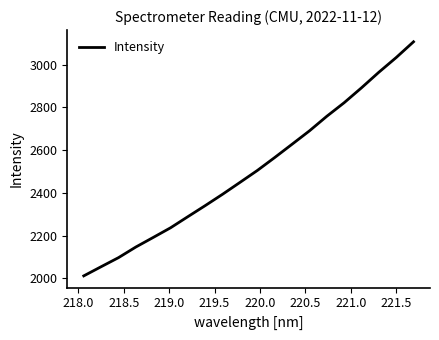

What is the difference between the maximum and minimum values?

1095.9